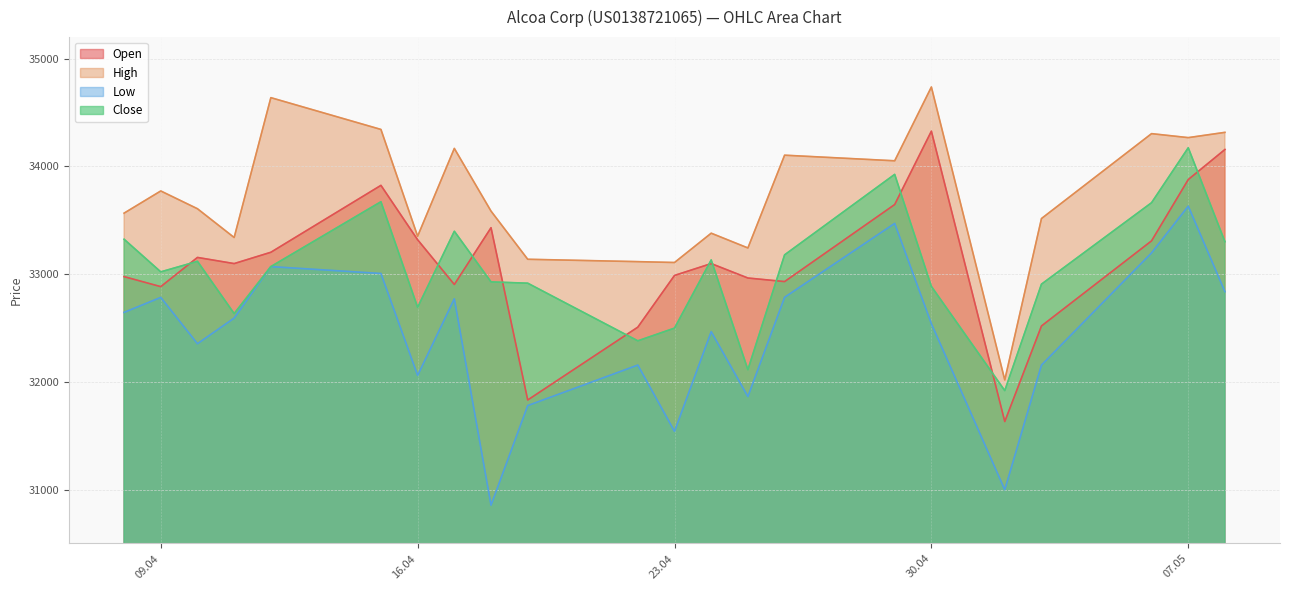

What is the value of the Low point at the 1st from the left?

32645